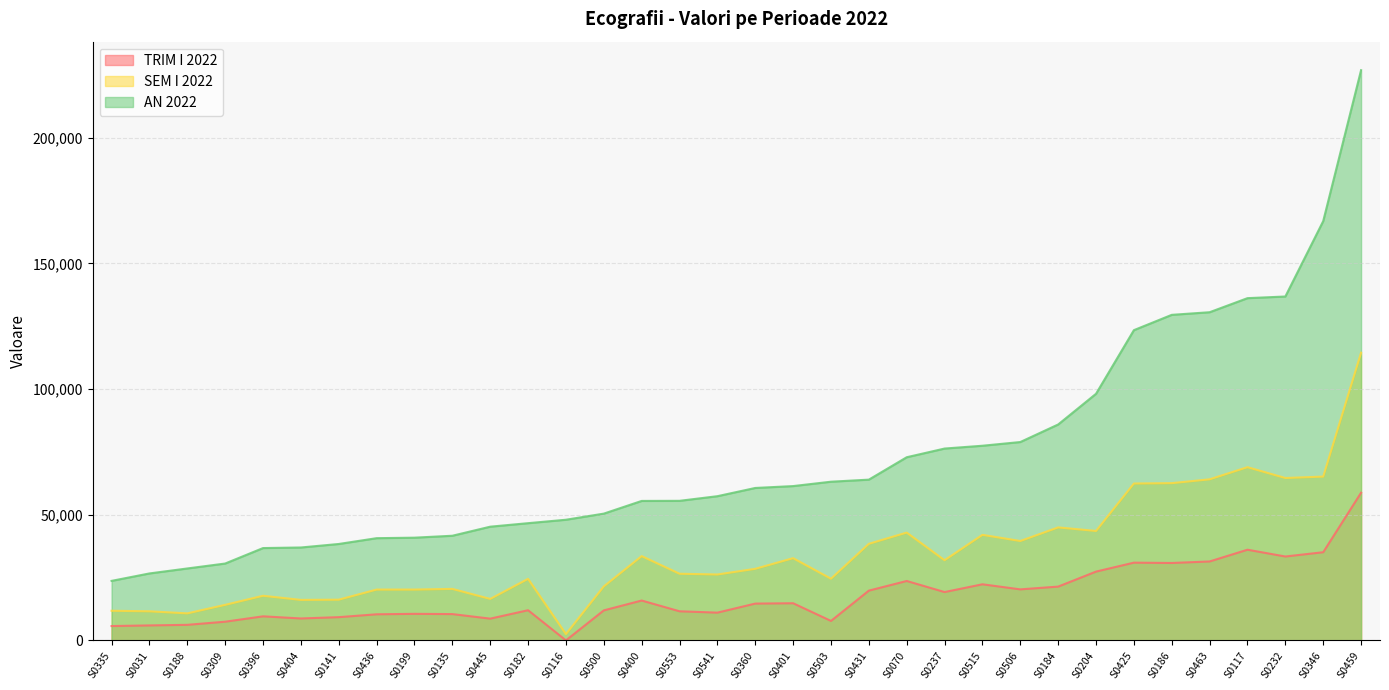

The value of SEM I 2022 at S0232 is 87928. True or false?

False